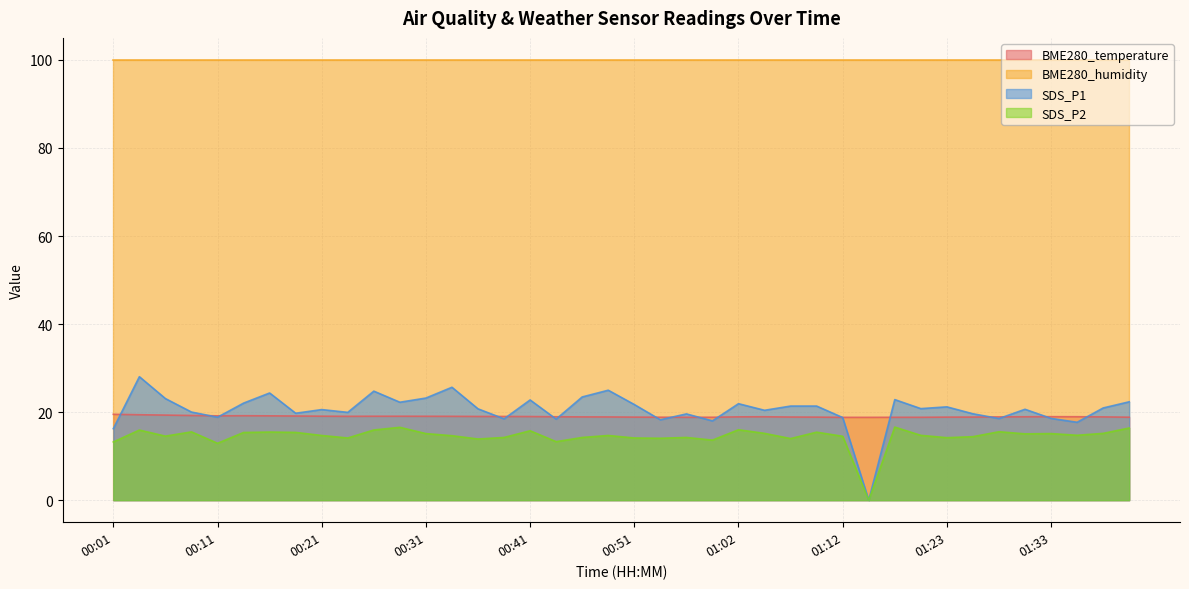

Does the chart display data point markers on the line(s)?

No